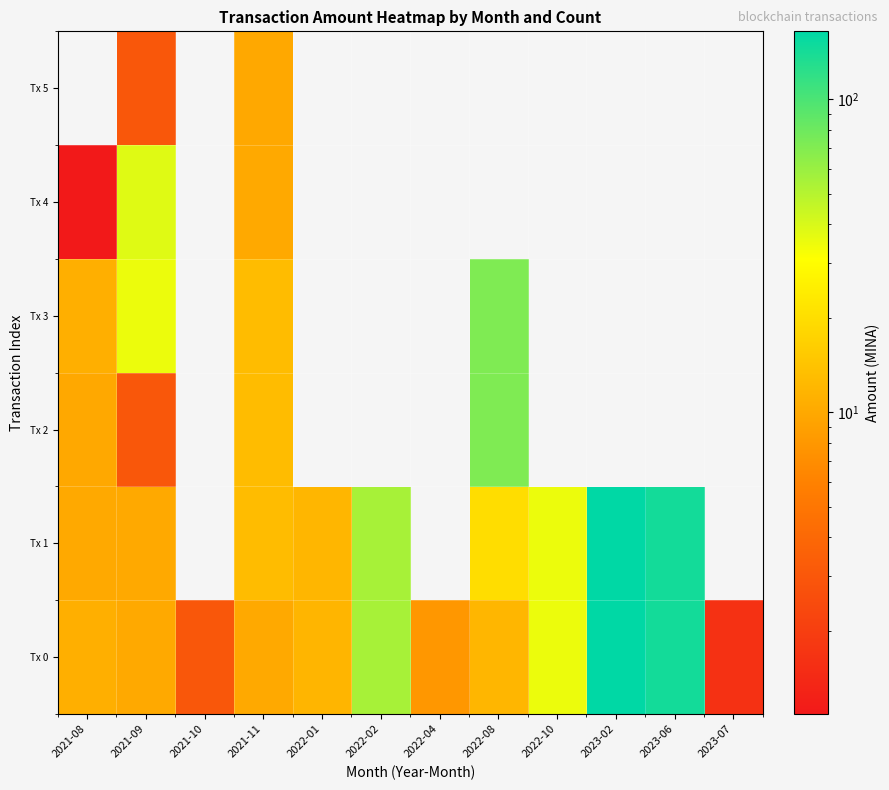

How many positive values does the Tx 5 series have?

2